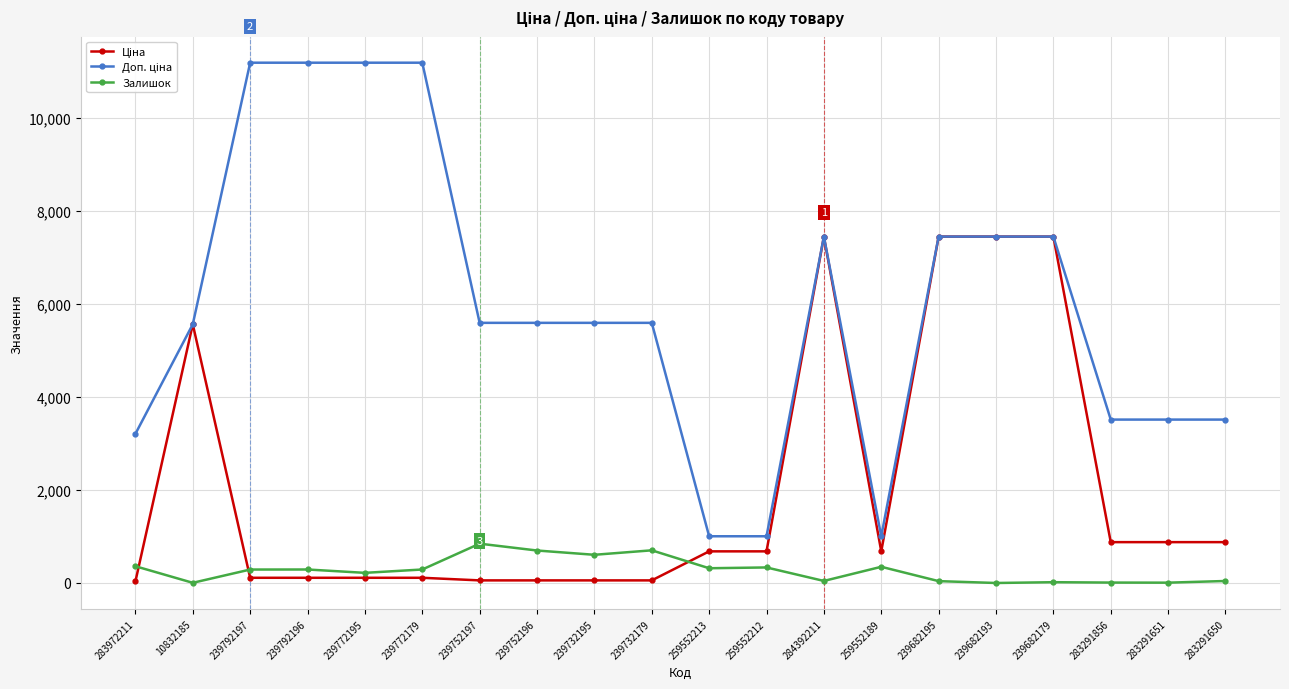

What is the difference between the highest and lowest values at 239772195?

11070.2